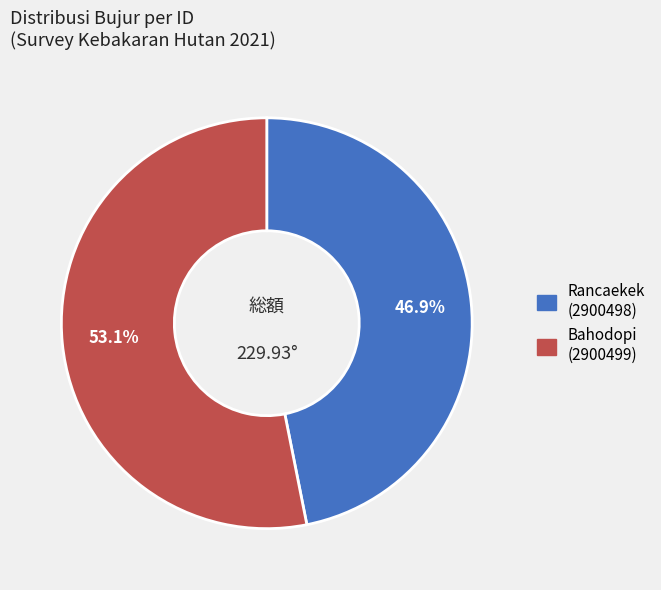

Between Bahodopi (2900499) and Rancaekek (2900498), which is larger?

Bahodopi (2900499)